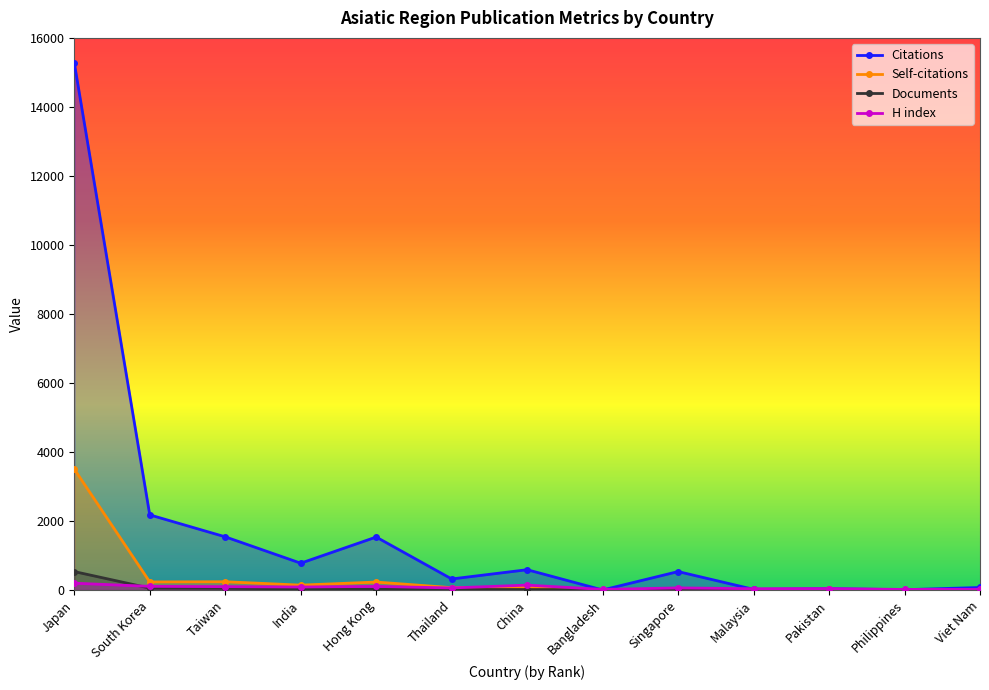

What value does the Citations series have at Singapore, to the nearest 100?

500